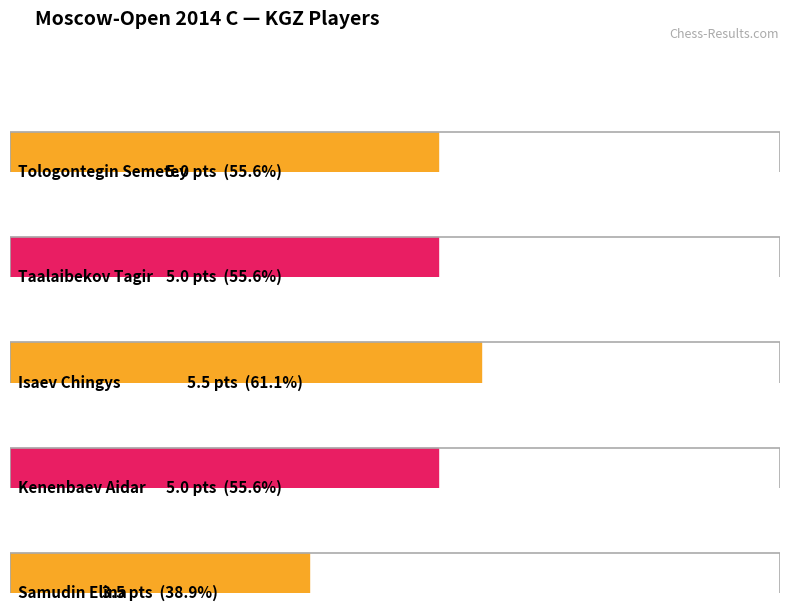

What is the difference between the maximum and minimum values?

2.0